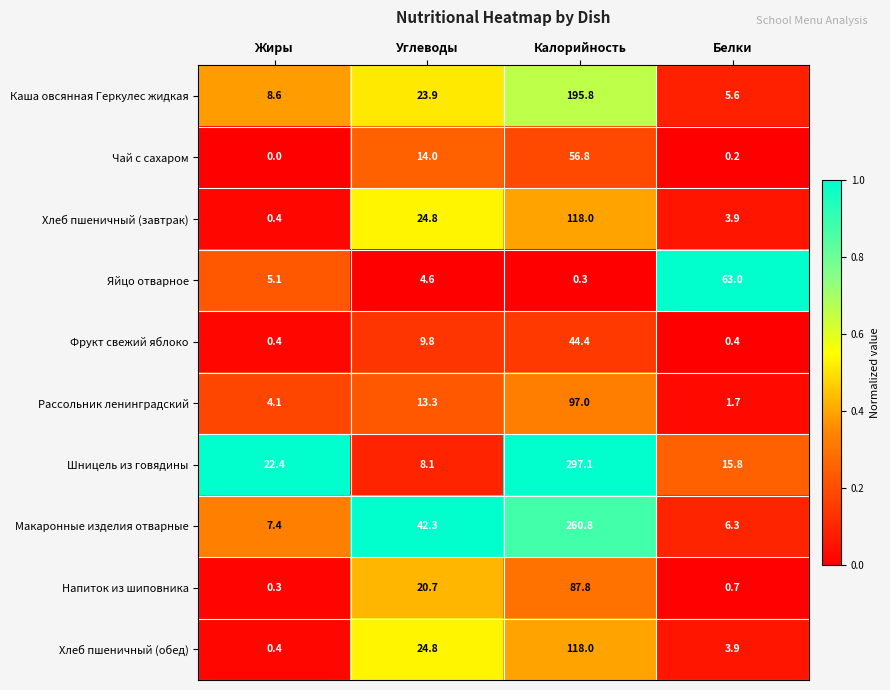

Is the value of Яйцо отварное at Жиры greater than the value of Шницель из говядины at Жиры?

No